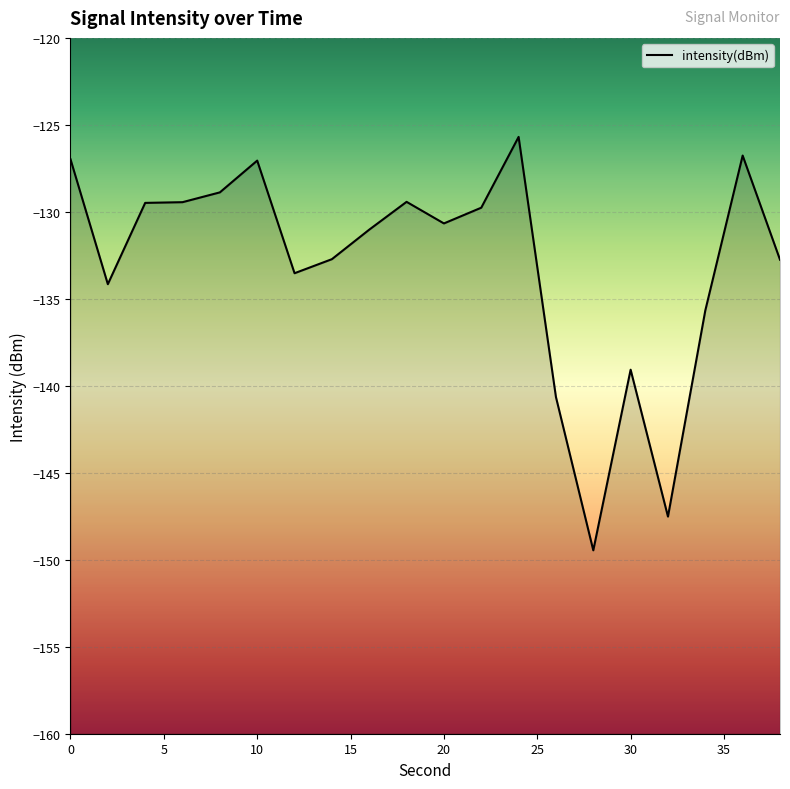

What is the difference between the maximum and minimum values?

23.8